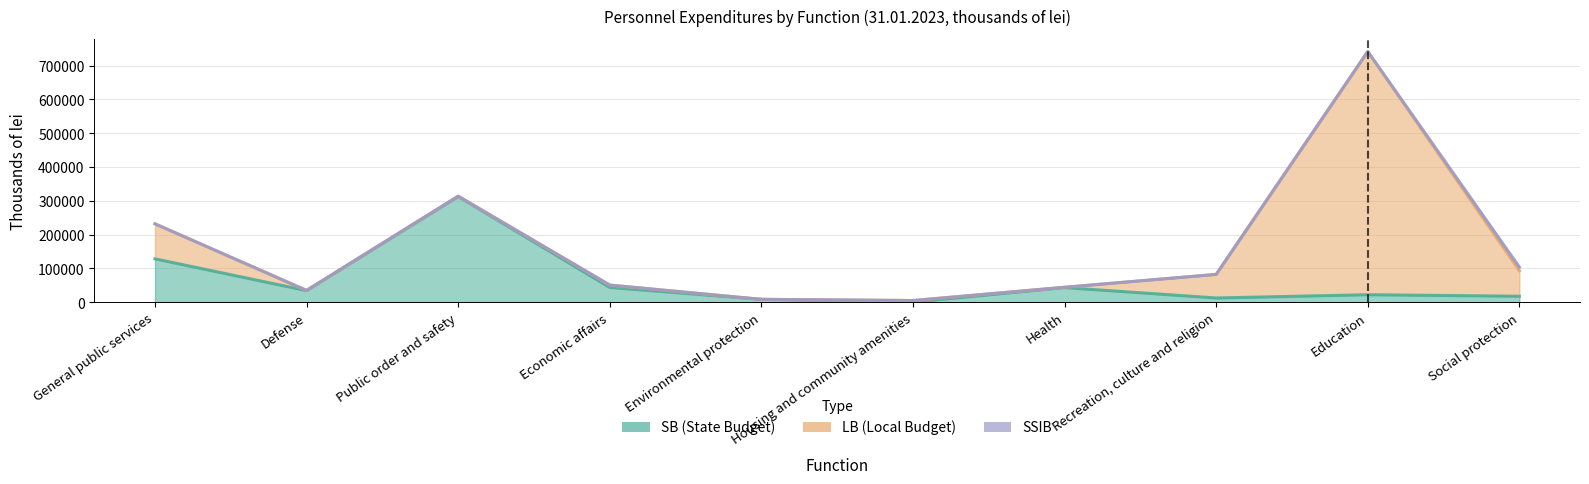

What is the difference between the maximum and minimum values in the SB (State Budget) series?

312414.5